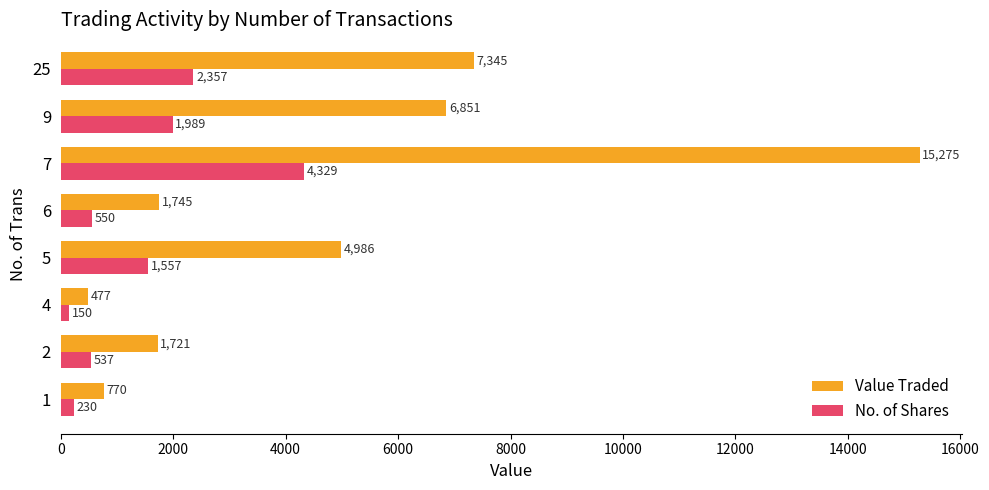

What is the difference between the No. of Shares values at 25 and 1?

2127